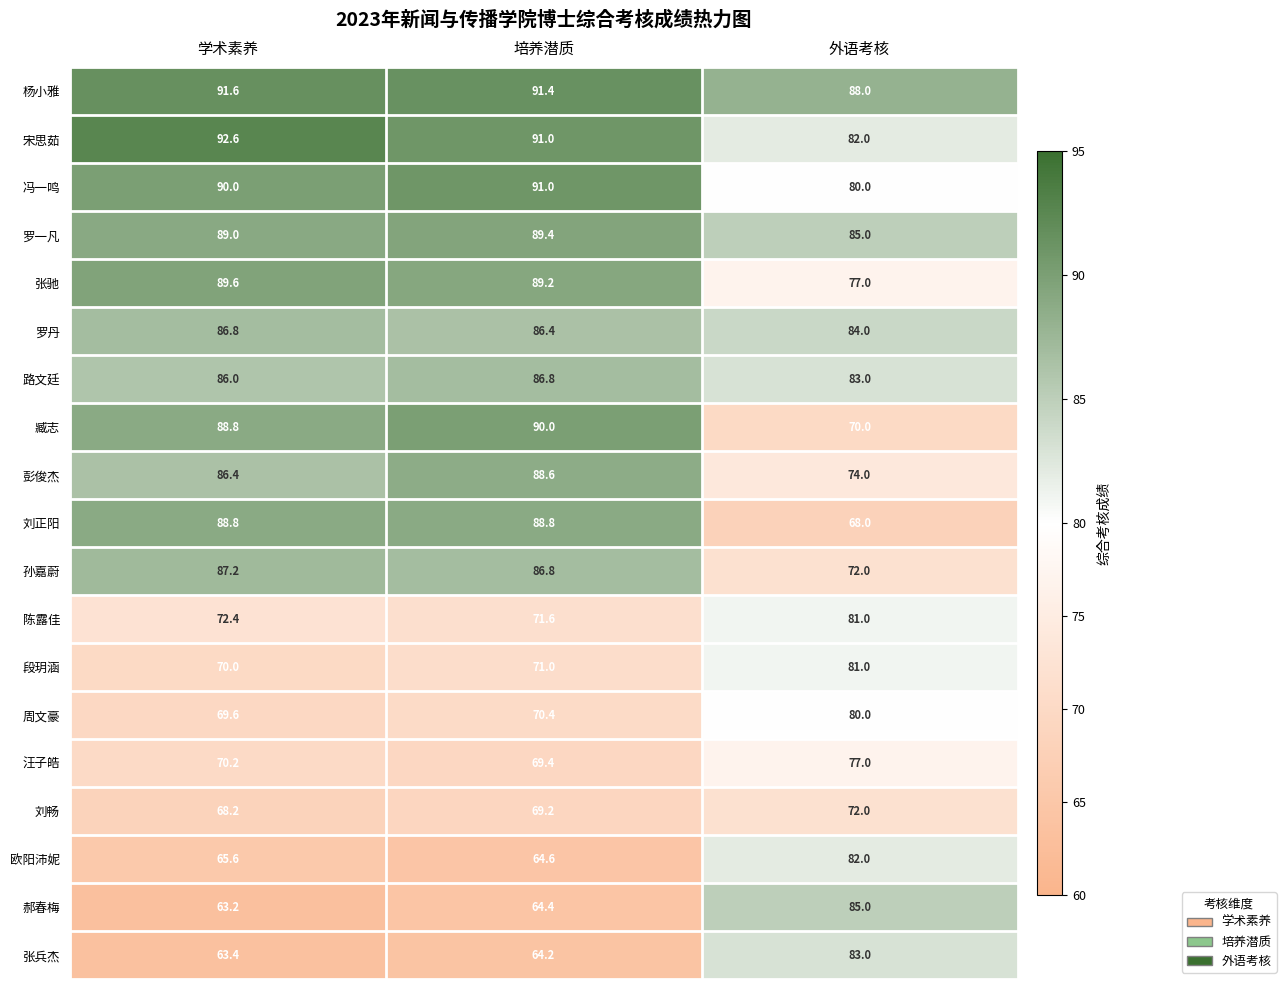

At which category does the chart reach its peak across all series?

学术素养